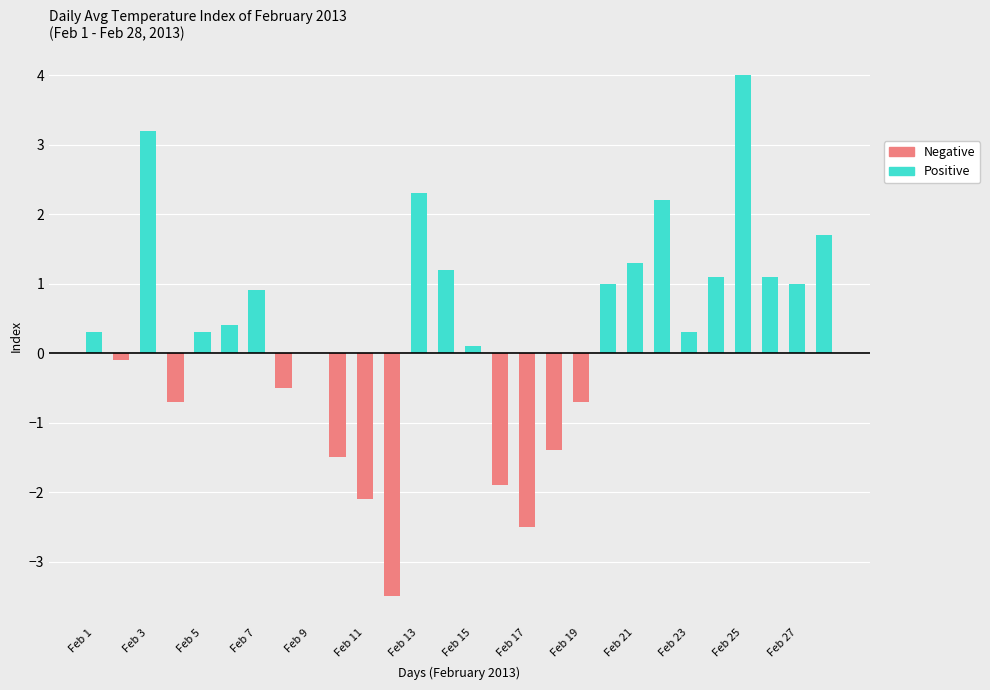

What is the difference between the maximum and minimum values?

7.5